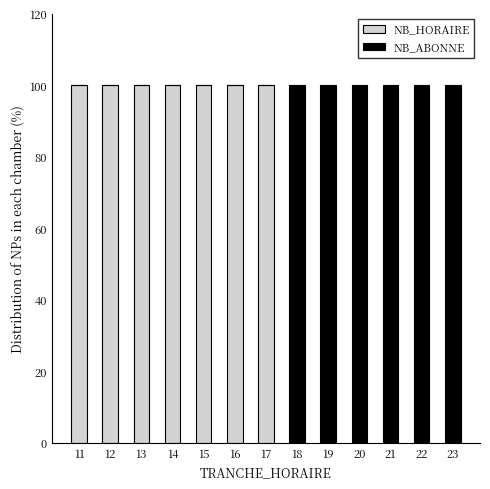

True or false: NB_HORAIRE has a value of -45 at 20.

False